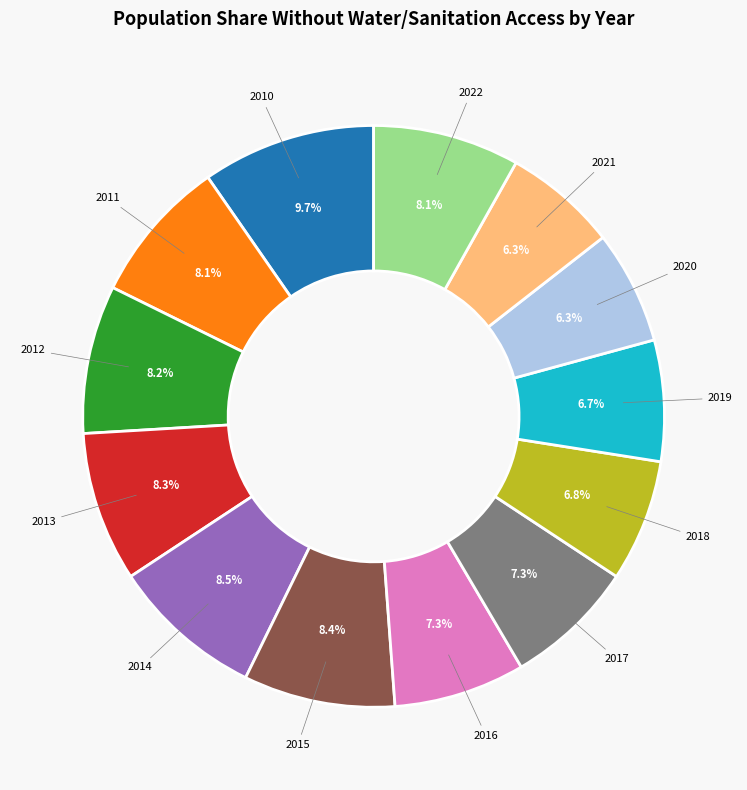

To the nearest percent, what is the average slice percentage?

8%